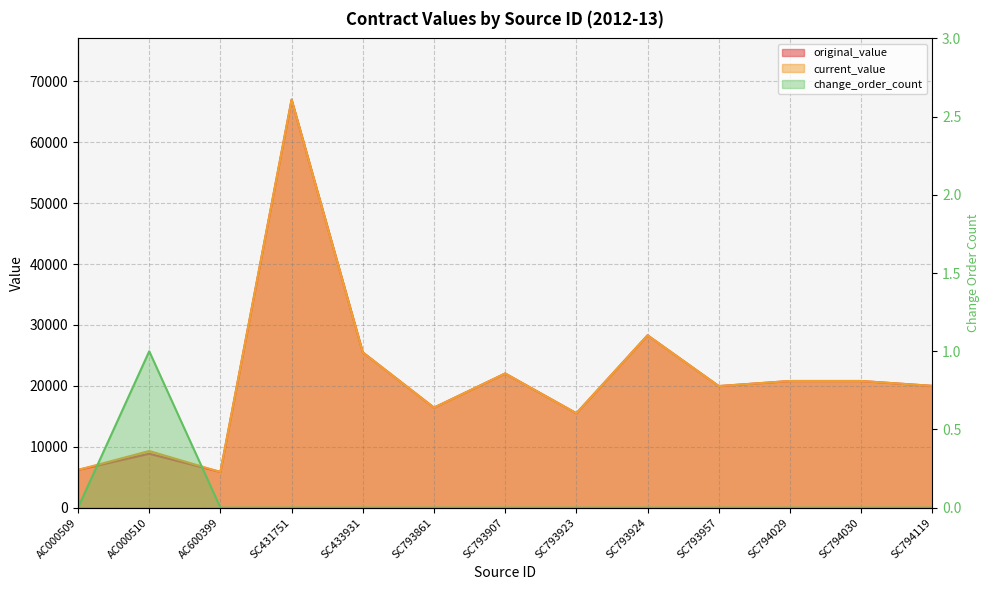

How many distinct data groups are displayed?

3